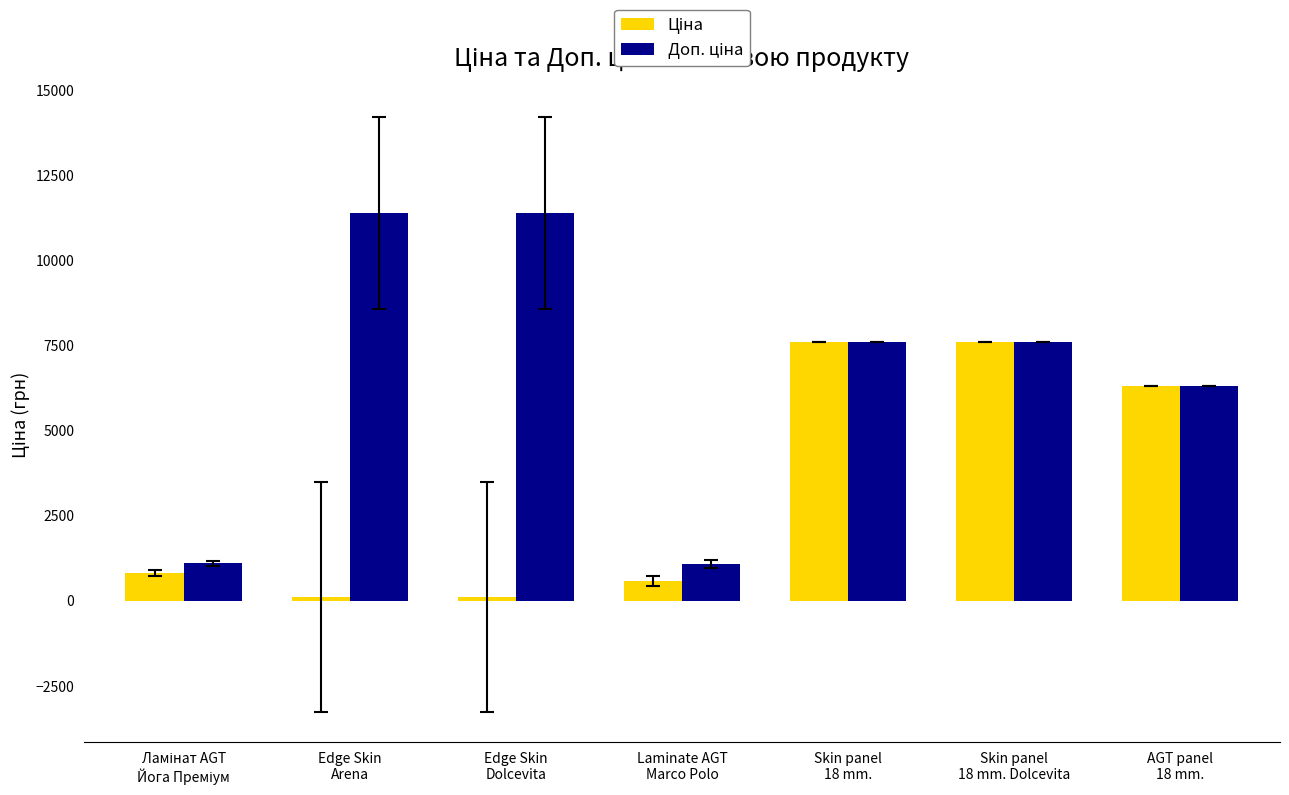

What is the maximum value shown in the chart?

11410.0